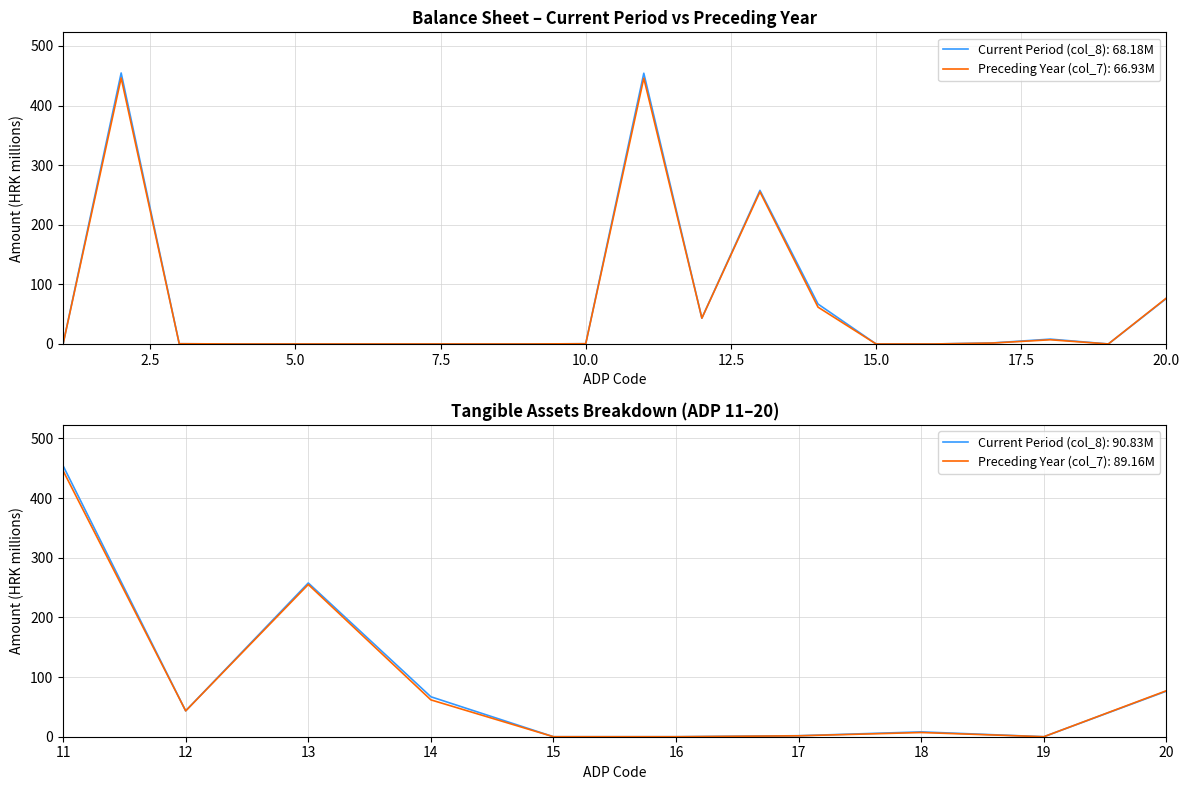

Is it true that Preceding Year (col_7) equals 146.5 at 19?

False